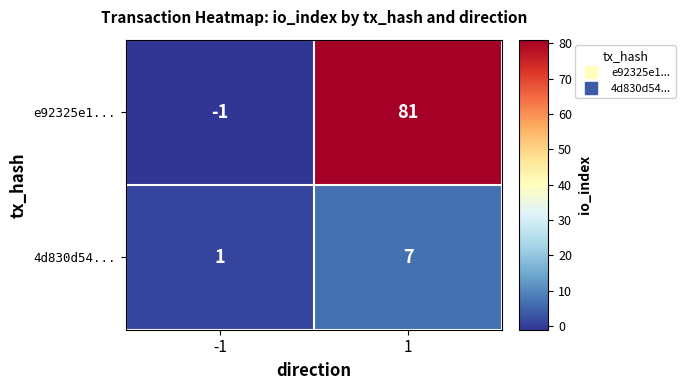

What is the difference between the highest and lowest values at -1?

2